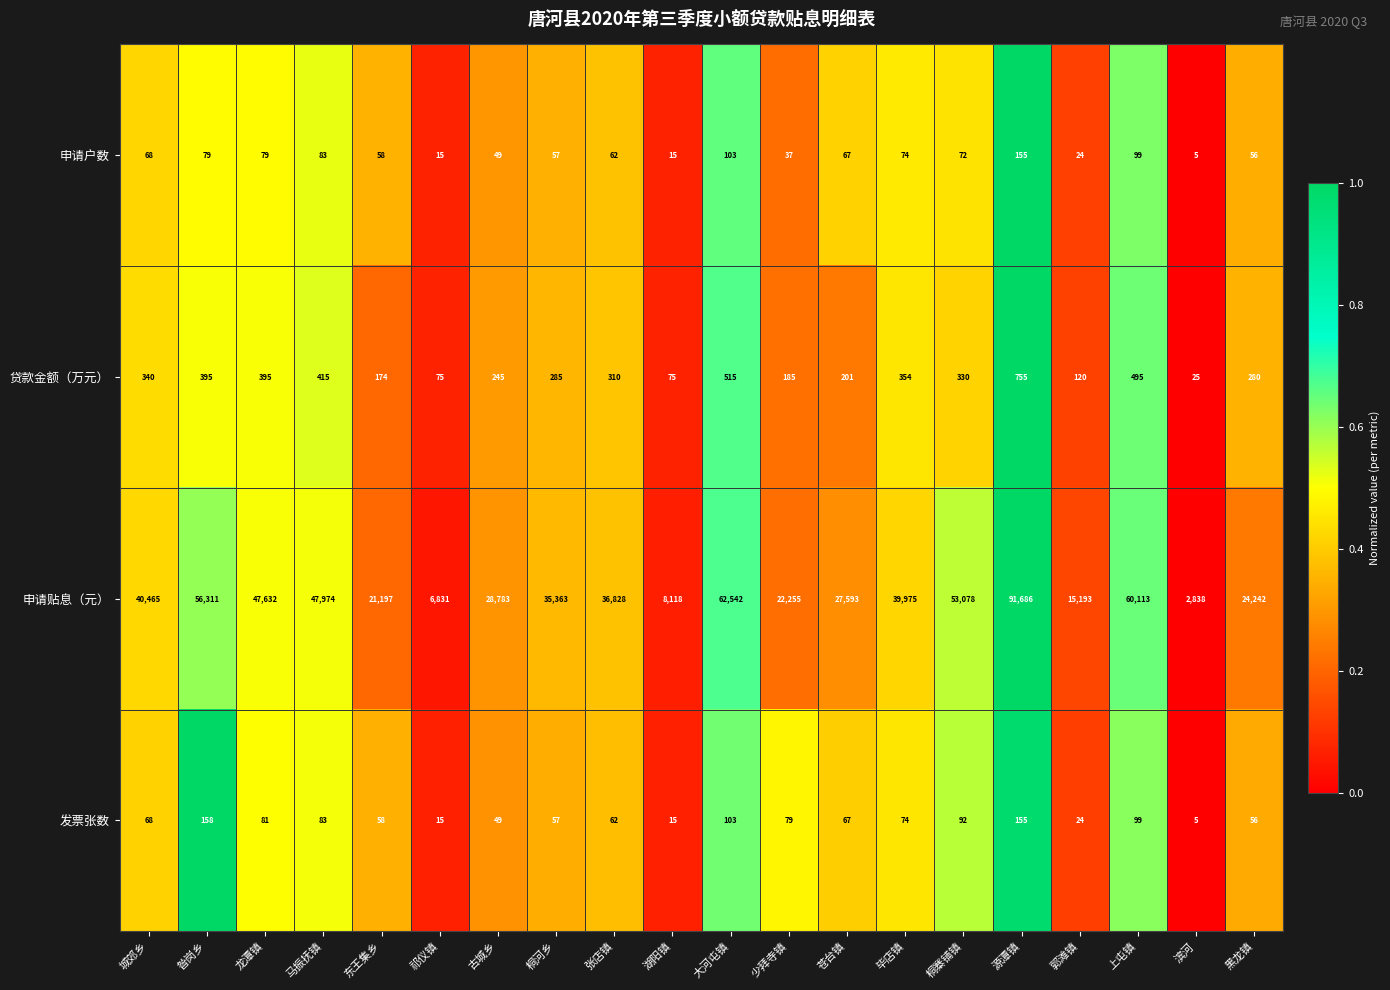

What is the total value across all series at 湖阳镇?

8223